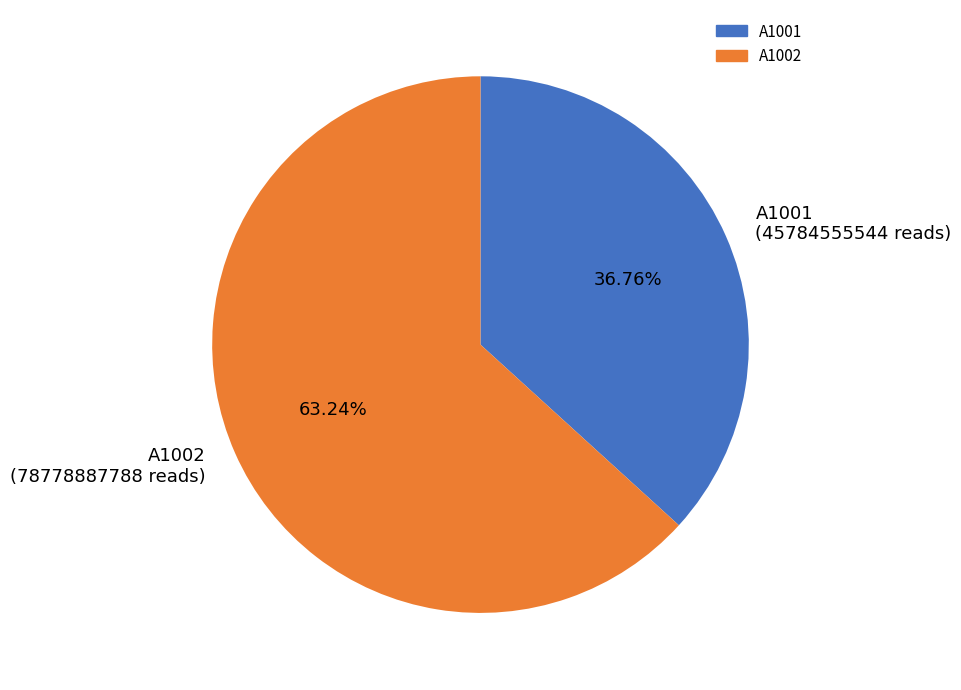

How much of the chart is everything except A1001?

63.2%